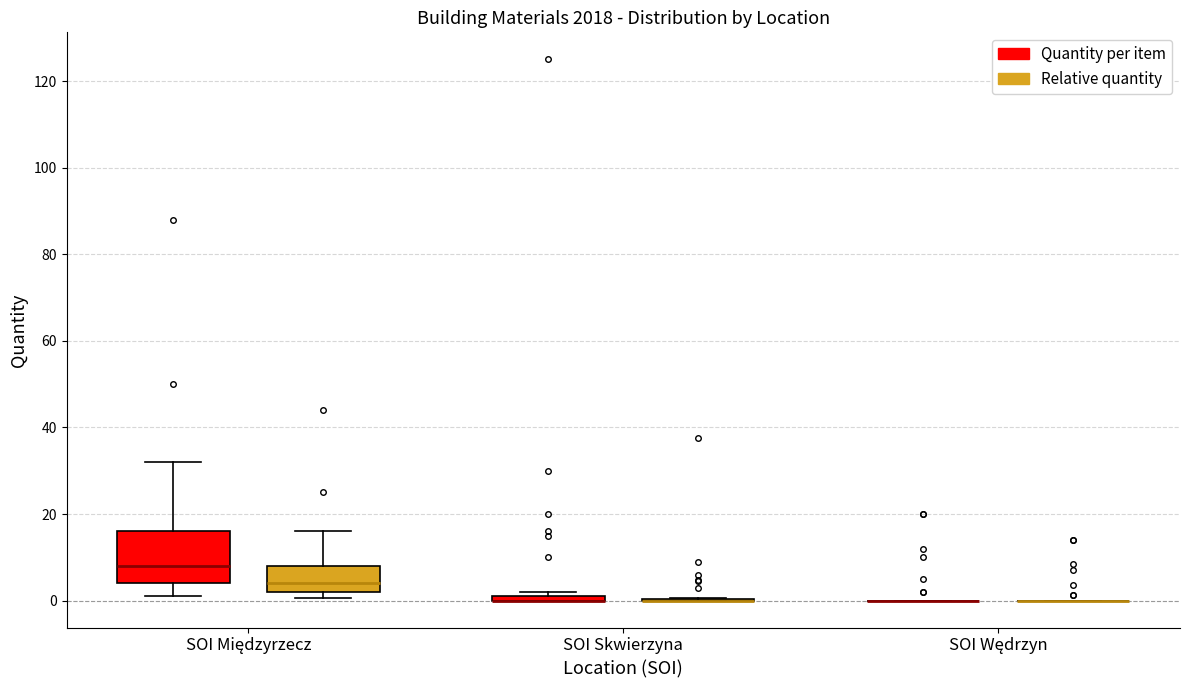

Comparing the boxes themselves (not the whiskers), which one is the tallest?

SOI Międzyrzecz (Quantity per item)